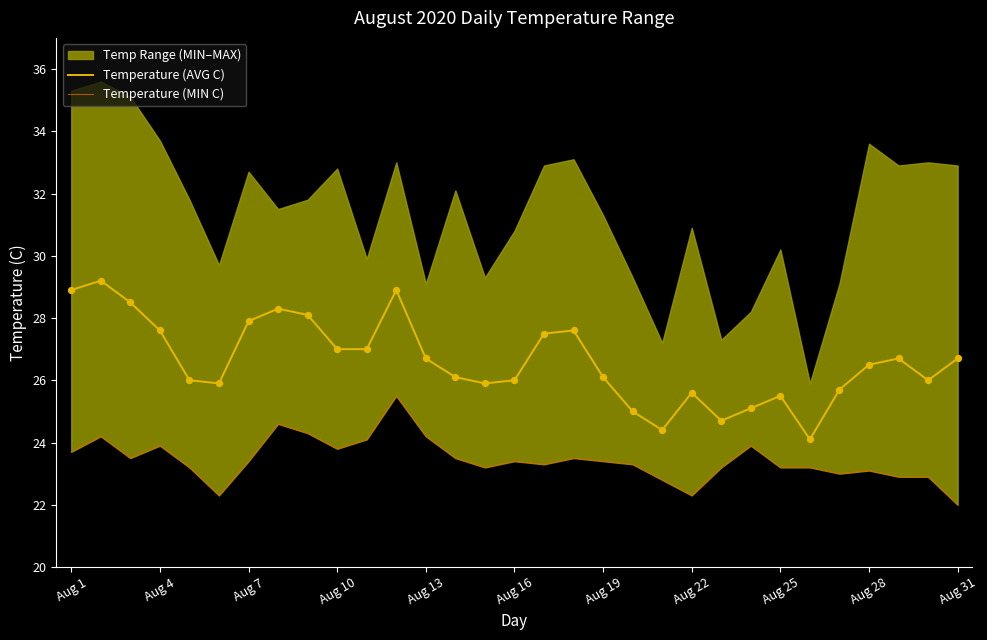

The value of Temperature (AVG C) at Aug 28 is 43.7. True or false?

False